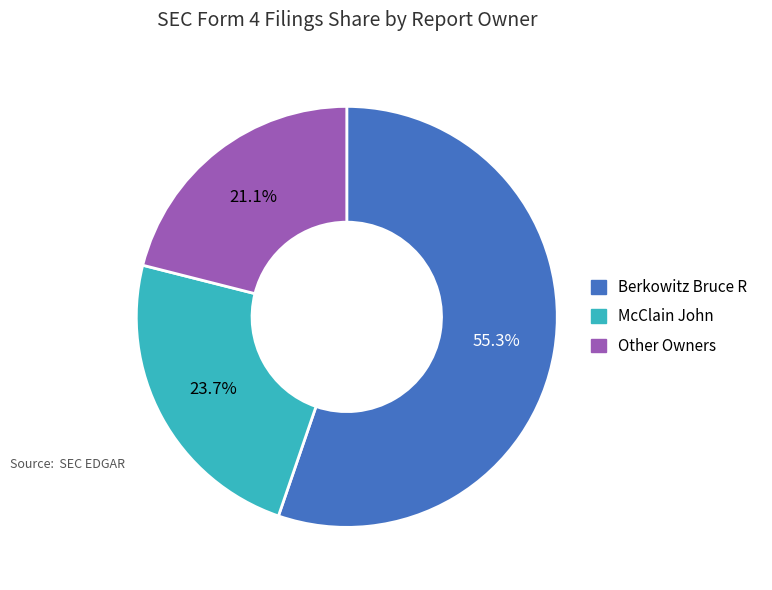

Is there any slice that represents more than half of the pie?

Yes